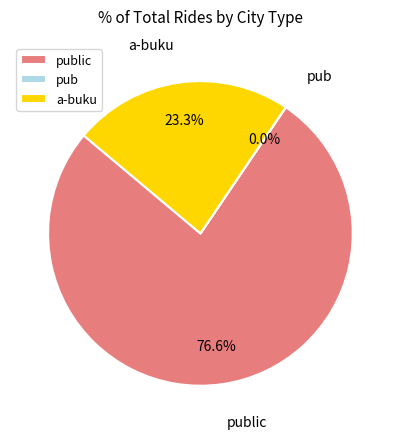

Does a-buku account for over 50% of the chart?

No